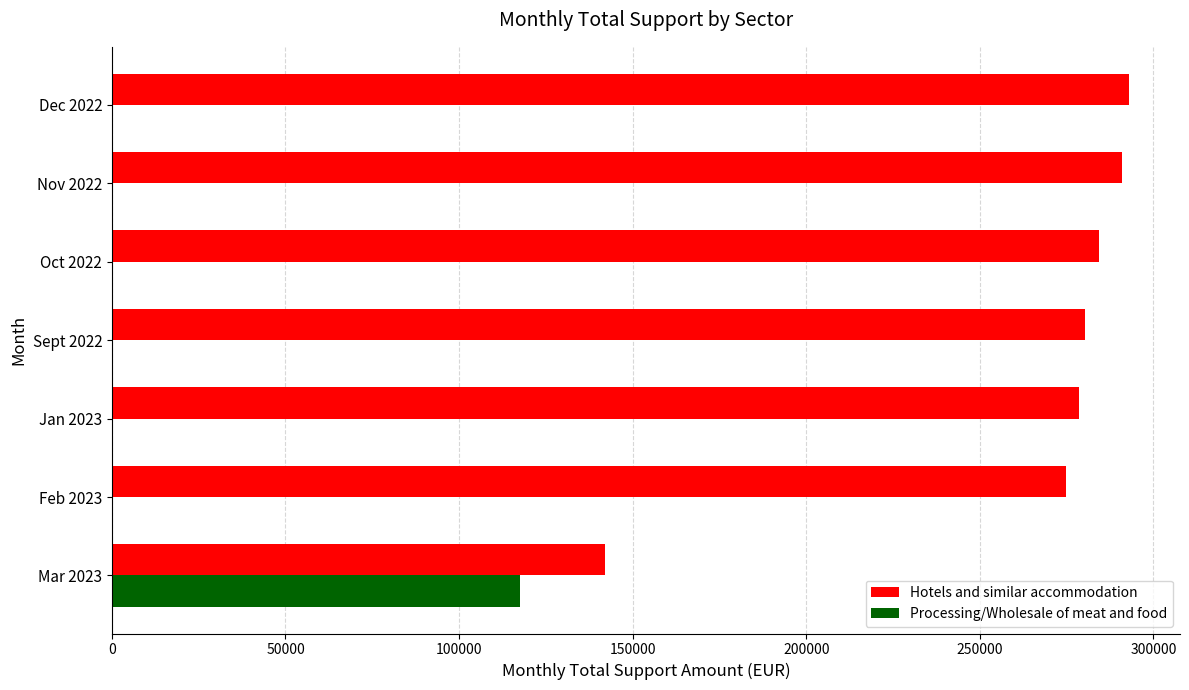

What is the maximum value for Processing/Wholesale of meat and food?

117653.7